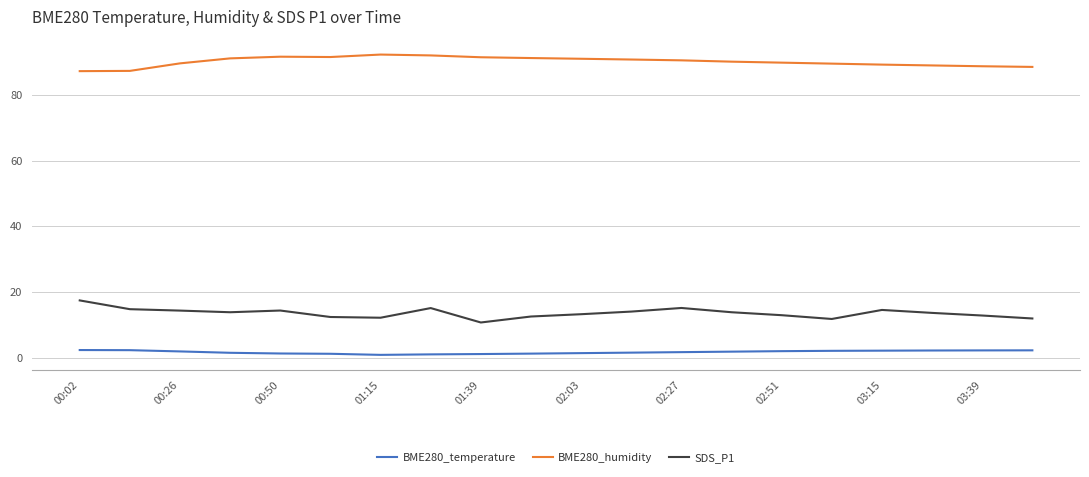

What is the greatest value displayed?

92.3